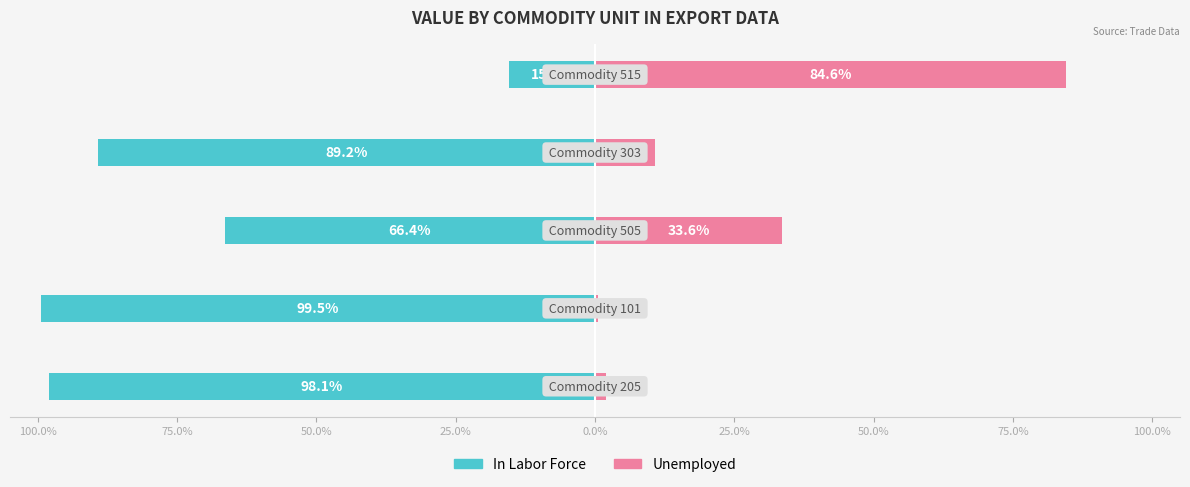

Does the chart contain stacked bars?

No